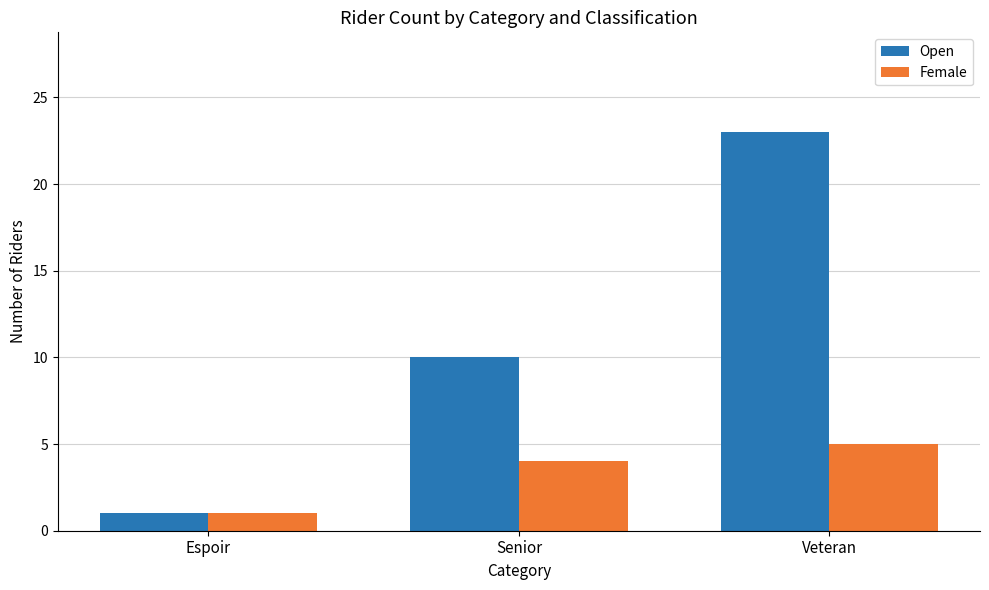

Reading left to right, extract all data points from this chart.

Open: 1	10	23
Female: 1	4	5